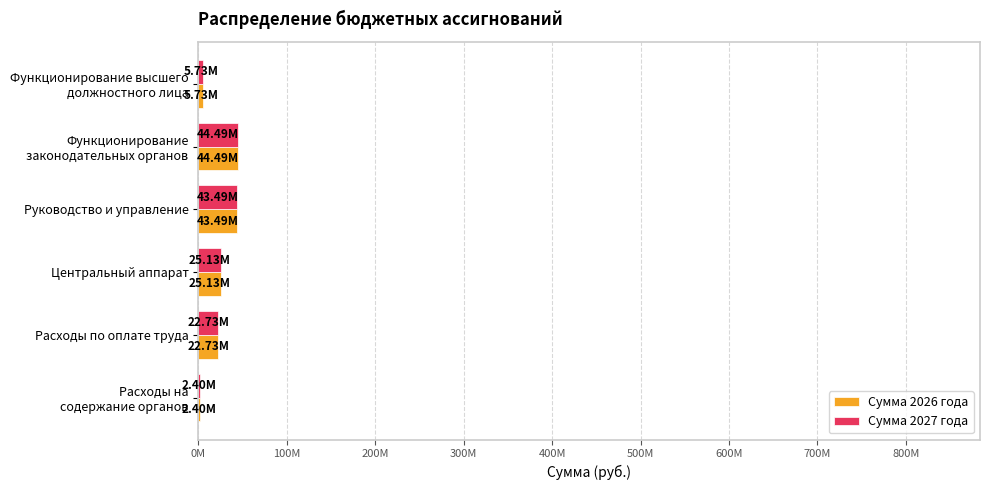

Rank the series by their maximum value, from lowest to highest.

Сумма 2026 года, Сумма 2027 года